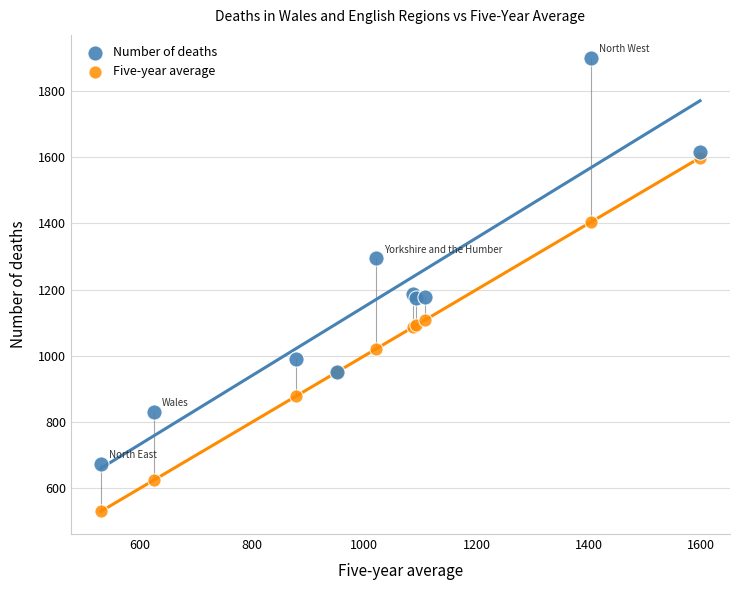

Which series has the largest Y range (max minus min)?

Number of deaths